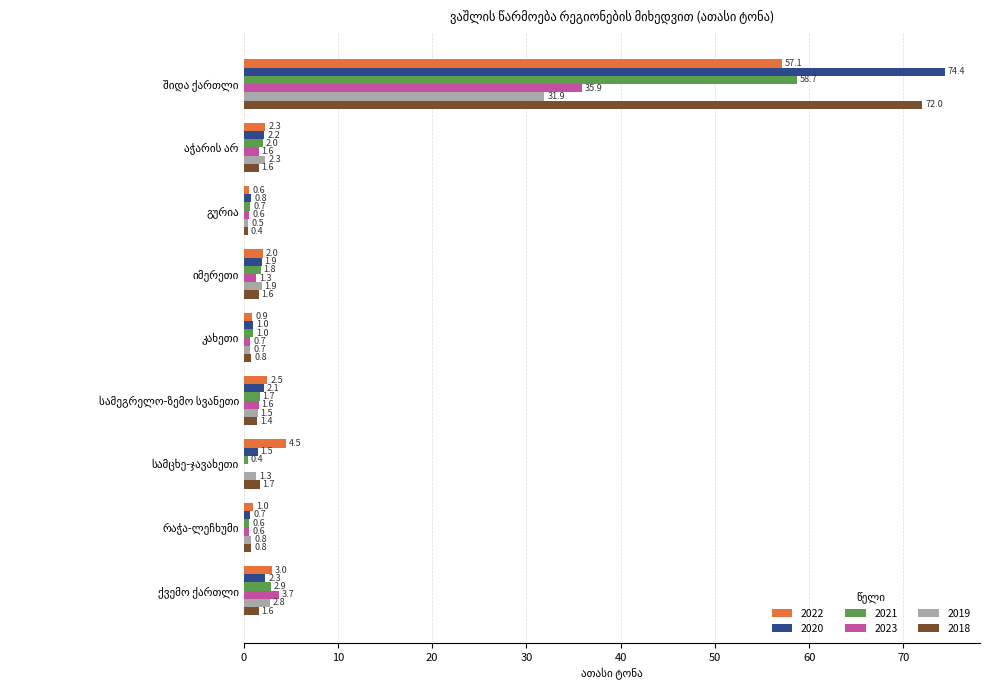

What is the maximum value for 2021?

58.7